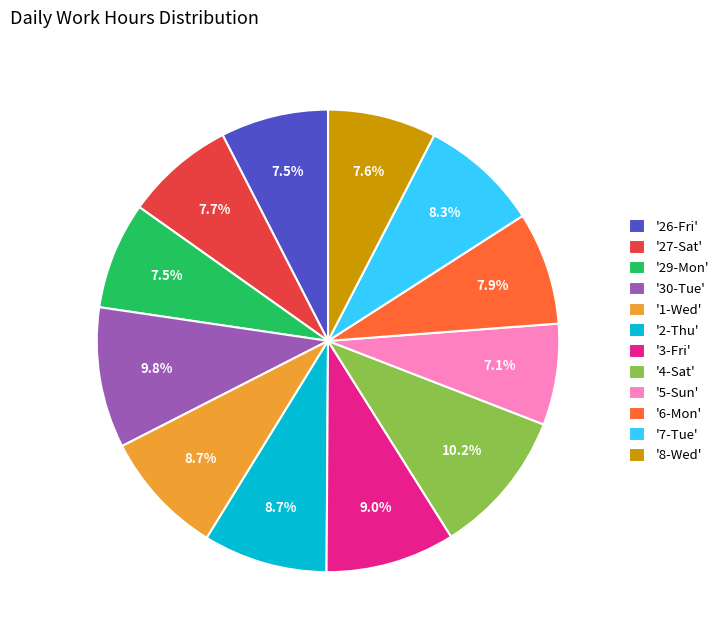

How many slices are in this pie chart?

12